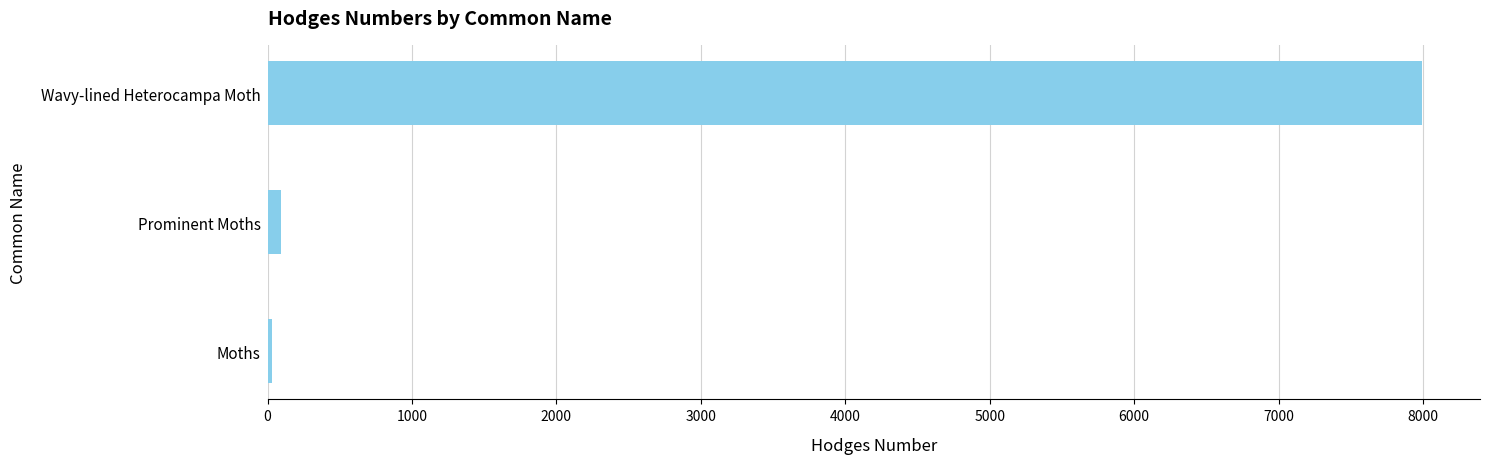

What is the average value?

2705.7